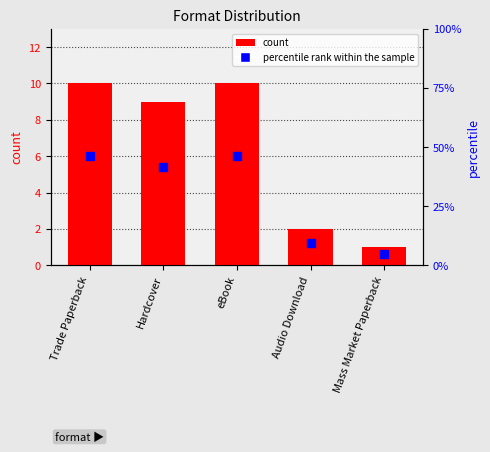

What are all the series names shown in the legend?

count, percentile rank within the sample